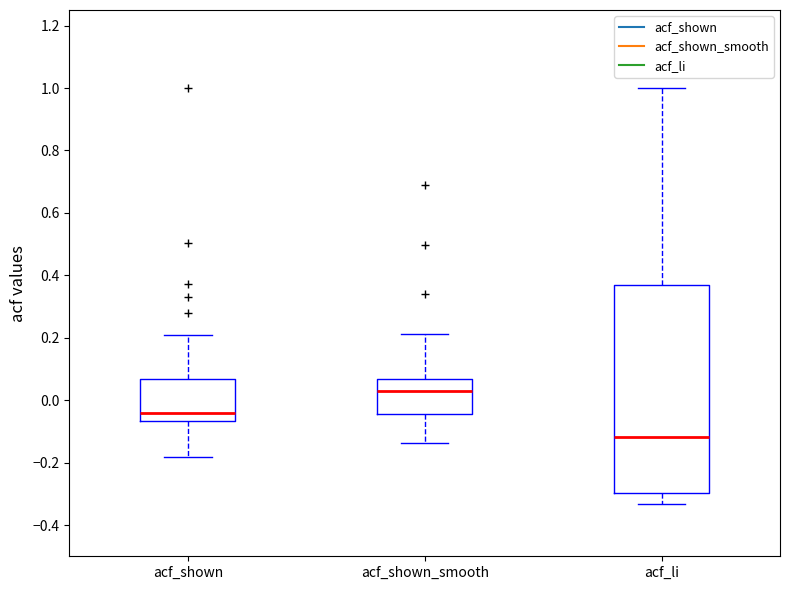

Reading left to right, transcribe this box plot: for each box, give where its median line is, the range the box spans, and where its two whiskers end, as read against the y-axis. The values are not printed on the chart, so give them approximately, as read against the axis.

acf_shown: median -0.04, box -0.06 to 0.06, whiskers -0.18 to 0.20
acf_shown_smooth: median 0.04, box -0.04 to 0.06, whiskers -0.14 to 0.22
acf_li: median -0.12, box -0.30 to 0.36, whiskers -0.34 to 1.00